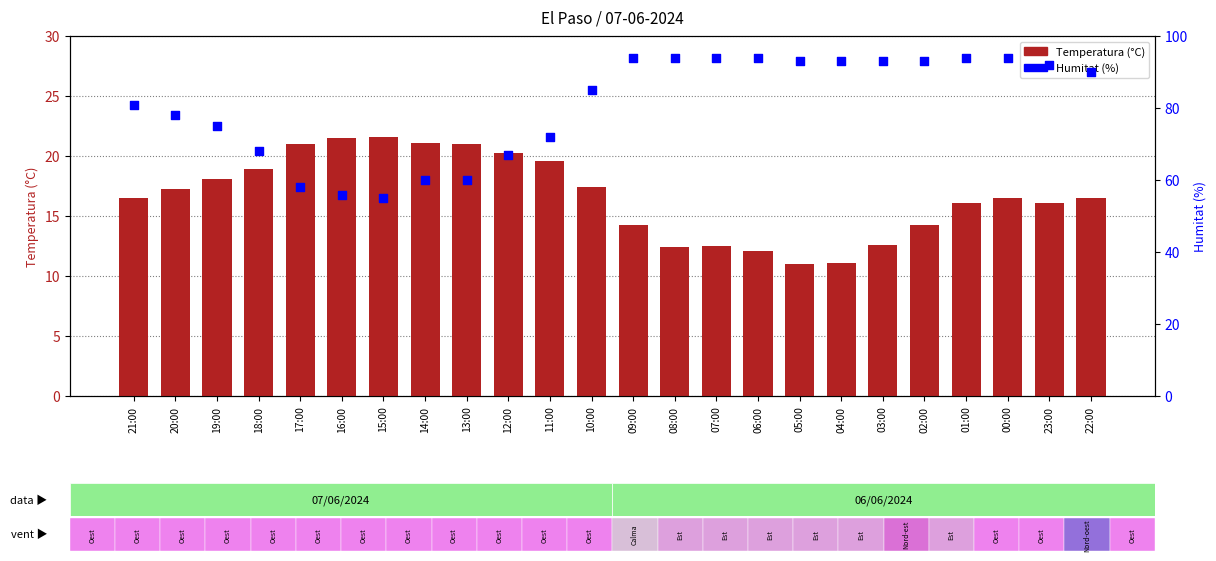

At how many categories does at least one series exceed 81?

13